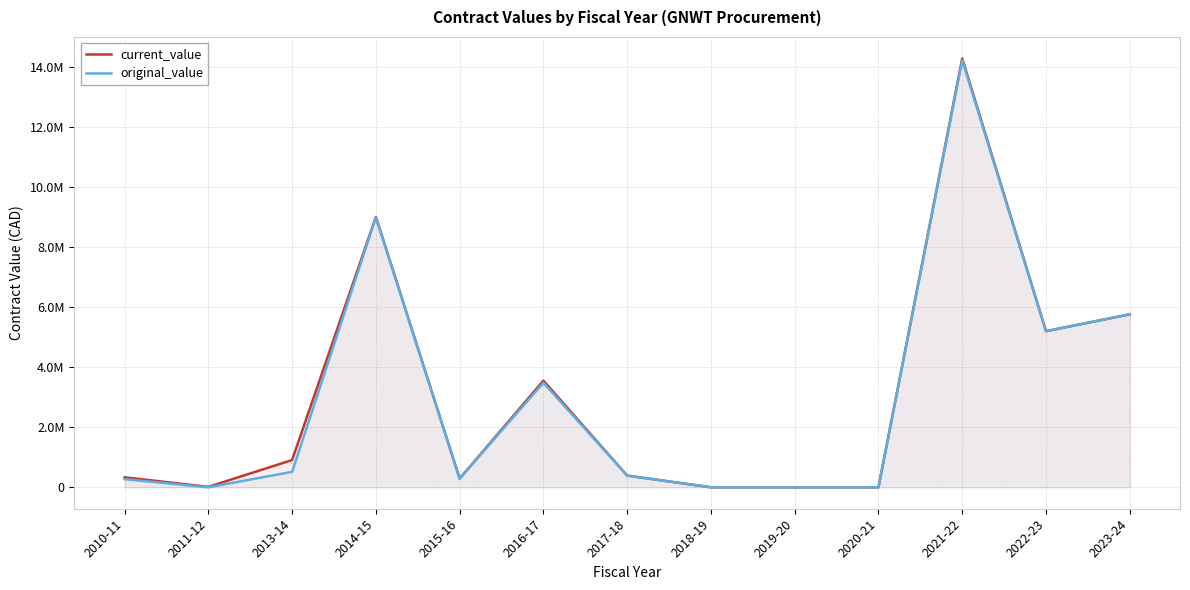

What is the maximum value for original_value?

14215131.0